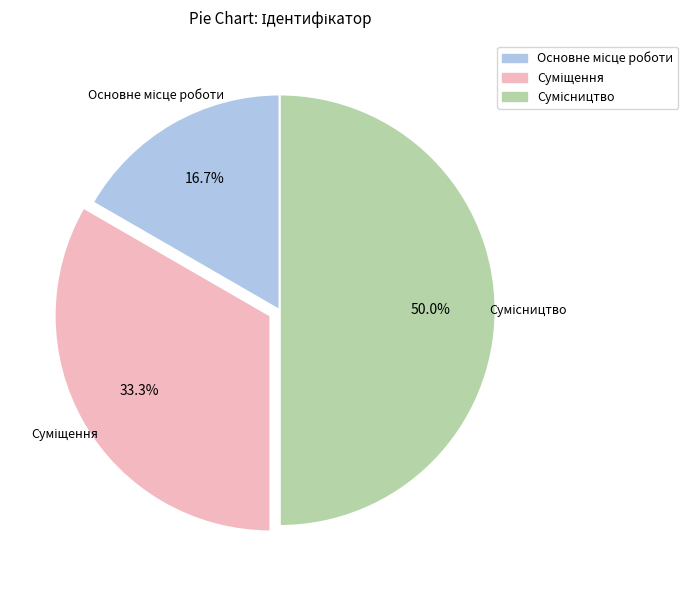

Count the number of slices in the pie.

3